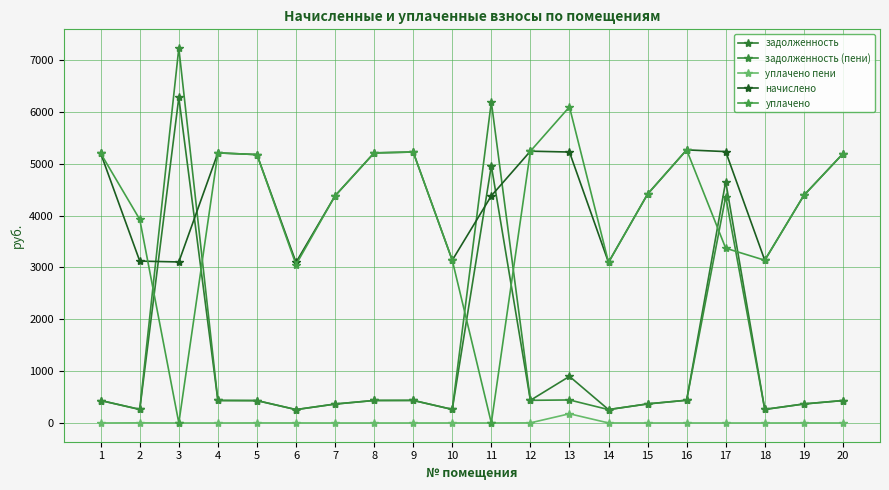

What is the average value of the начислено series?

4421.5